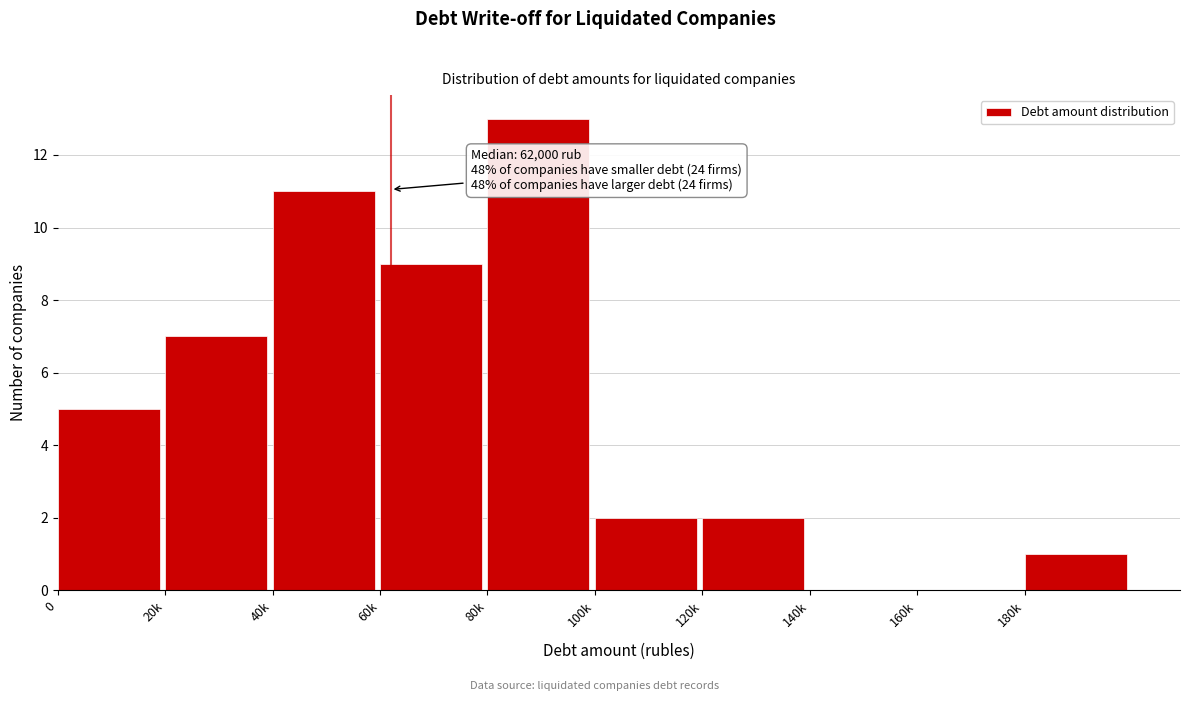

Reading right to left, what are all the values shown in this chart?

180k=1	160k=0	140k=0	120k=2	100k=2	80k=13	60k=9	40k=11	20k=7	0=5